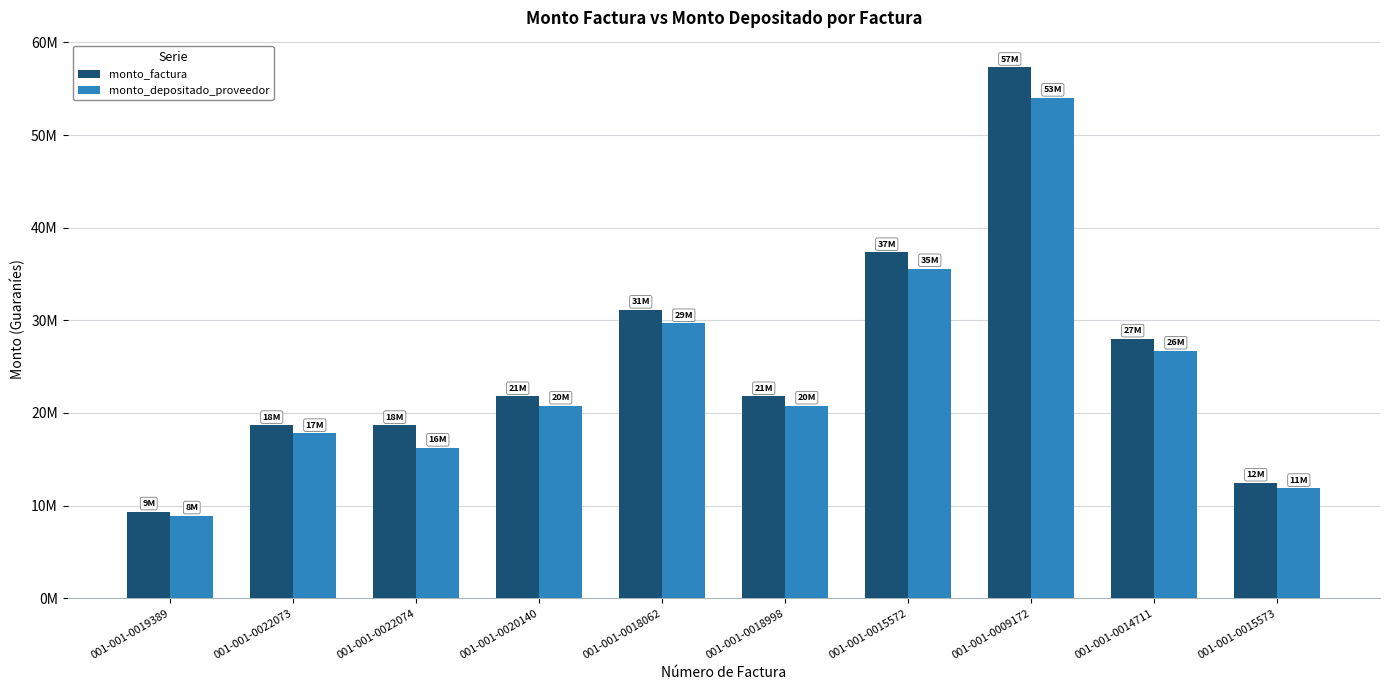

What is the difference between the monto_factura values at 001-001-0019389 and 001-001-0020140?

12444400